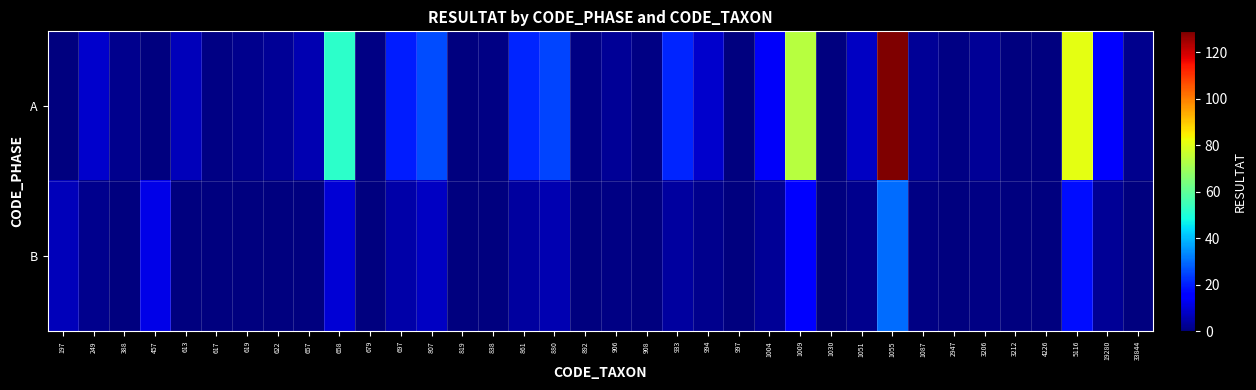

Which series has the largest range (max minus min)?

A